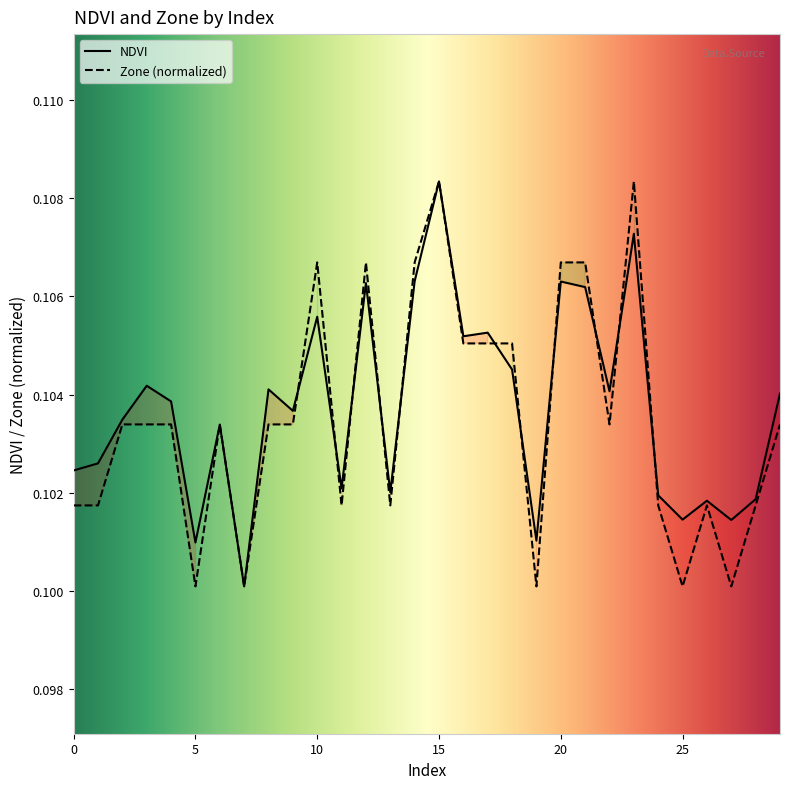

The NDVI series shows 0.1 at 2. True or false?

True